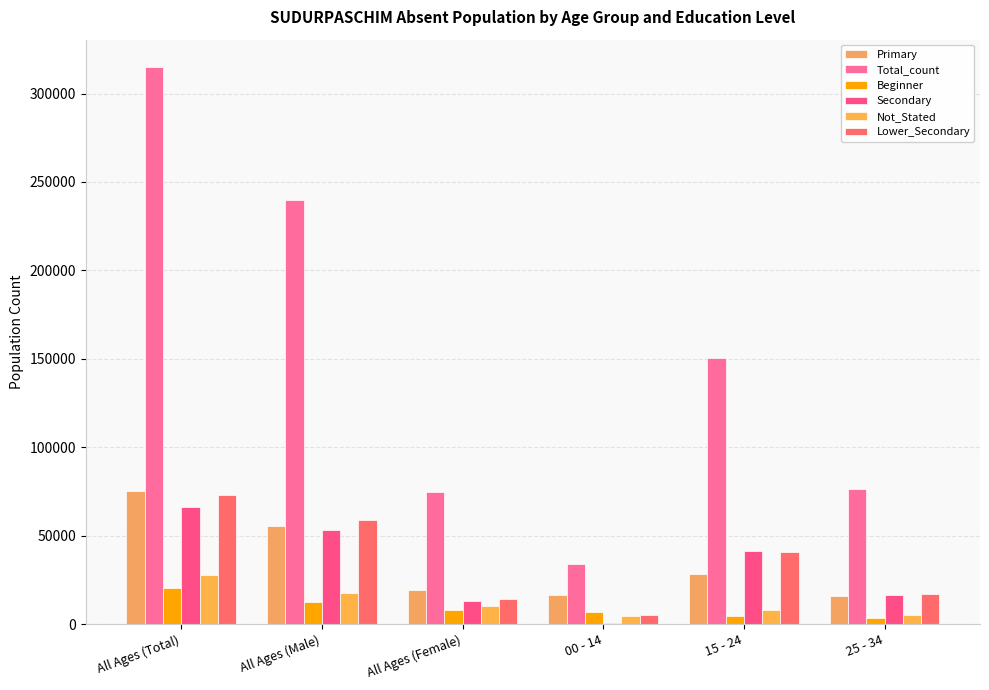

At which category is the sum across all series the highest?

All Ages (Total)